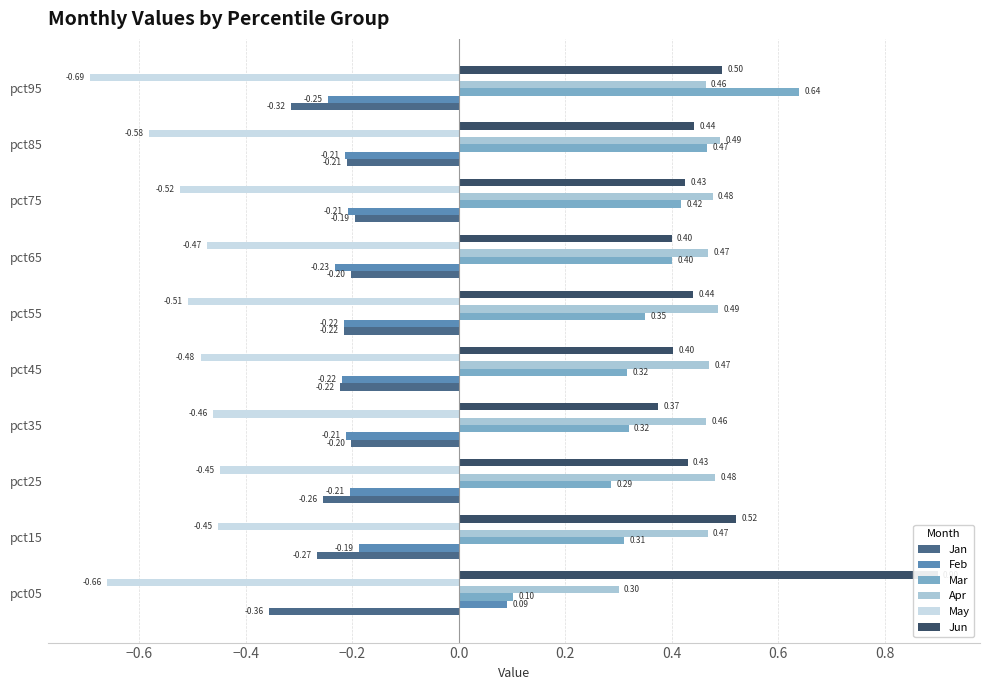

True or false: May has a value of -0.1 at pct15.

False